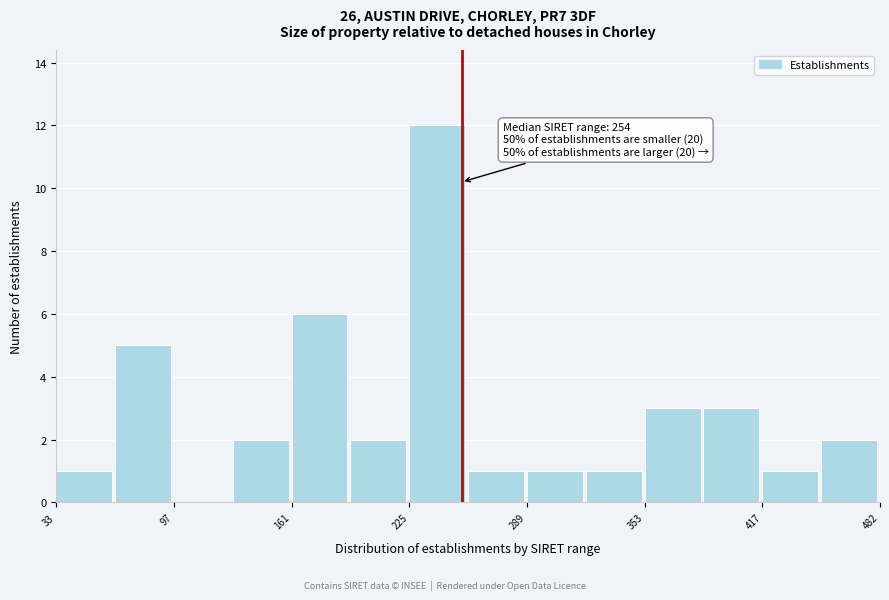

Read against the x-axis, roughly where is the centre of the tallest bar?

240